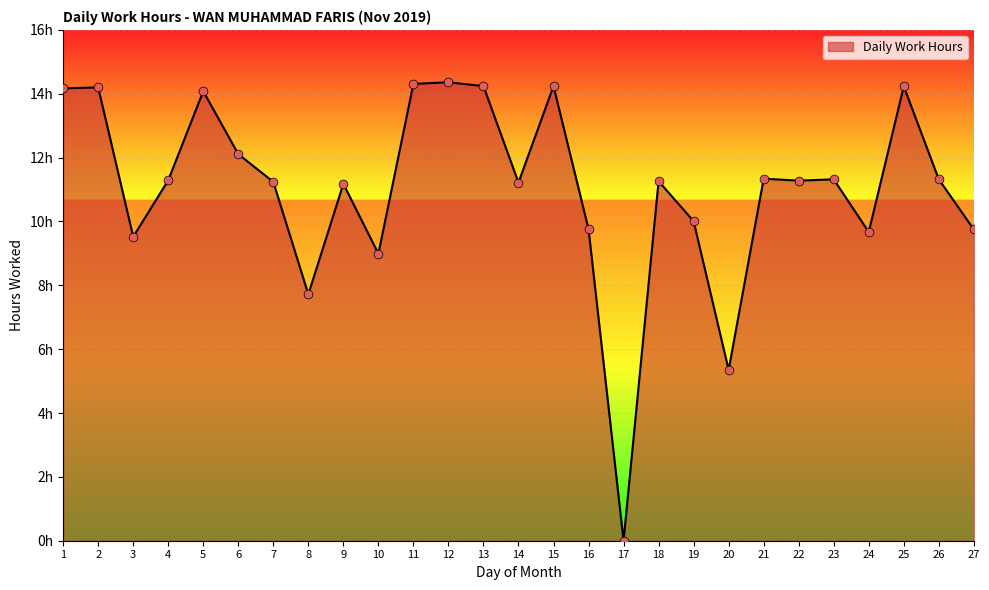

What is the change in value from 5 to 8?

-6.4